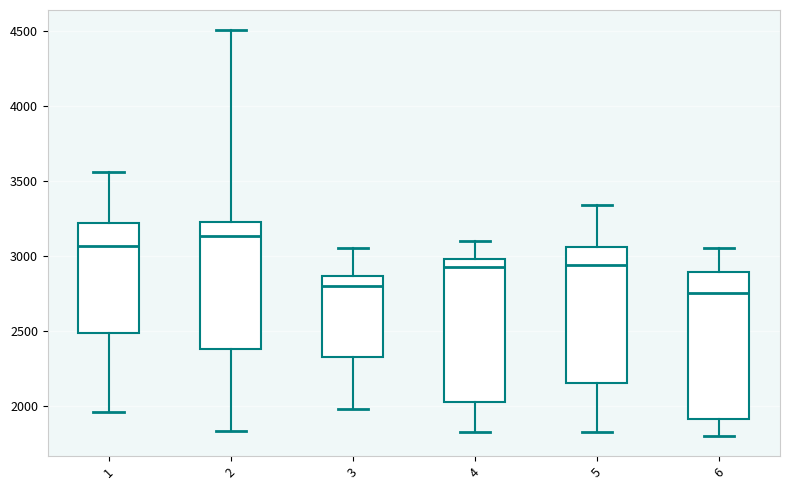

Reading left to right, transcribe this box plot: for each box, give where its median line is, the range the box spans, and where its two whiskers end, as read against the y-axis. The values are not printed on the chart, so give them approximately, as read against the axis.

1: median 3050, box 2500 to 3200, whiskers 1950 to 3550
2: median 3150, box 2400 to 3250, whiskers 1850 to 4500
3: median 2800, box 2350 to 2850, whiskers 2000 to 3050
4: median 2950, box 2050 to 3000, whiskers 1850 to 3100
5: median 2950, box 2150 to 3050, whiskers 1850 to 3350
6: median 2750, box 1900 to 2900, whiskers 1800 to 3050